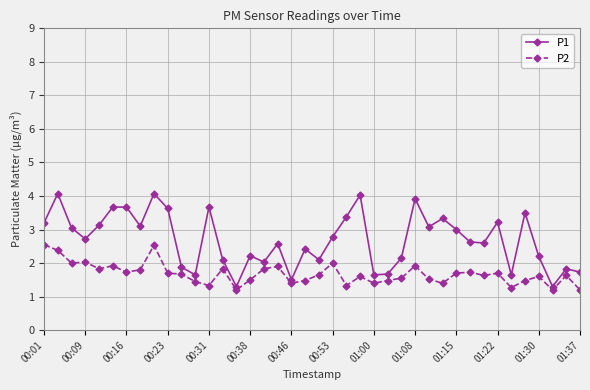

Rank the series by their maximum value, from lowest to highest.

P2, P1